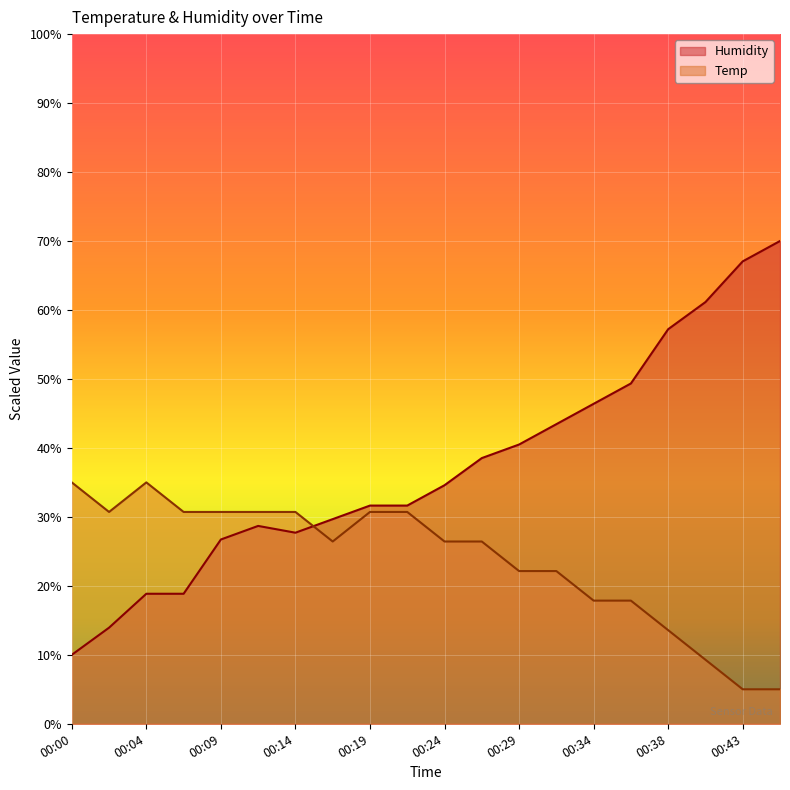

Where do Humidity and Temp first cross each other?

00:14 and 00:17